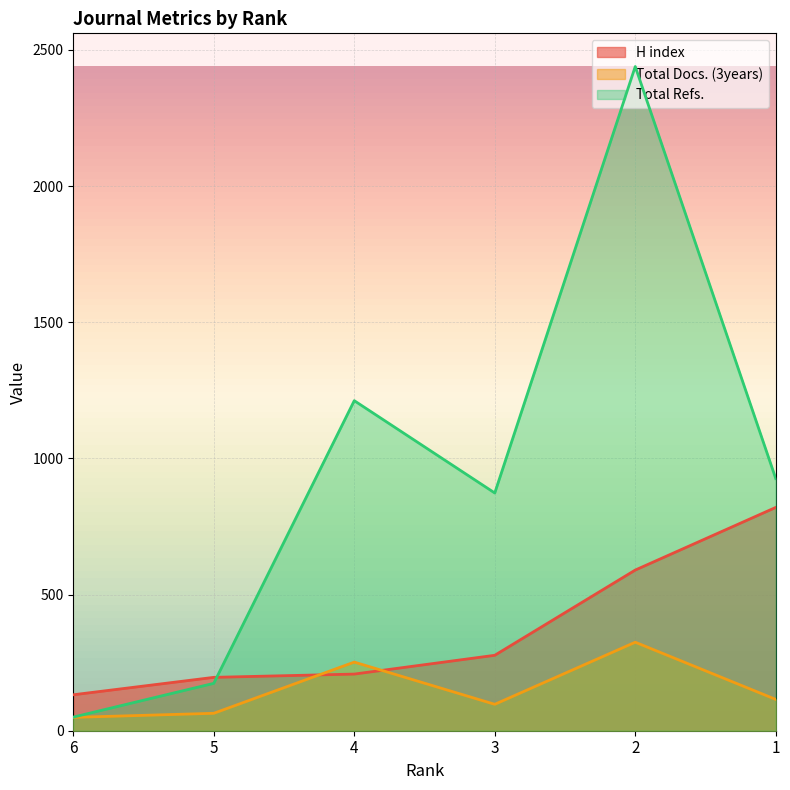

What is the minimum value for Total Refs.?

50